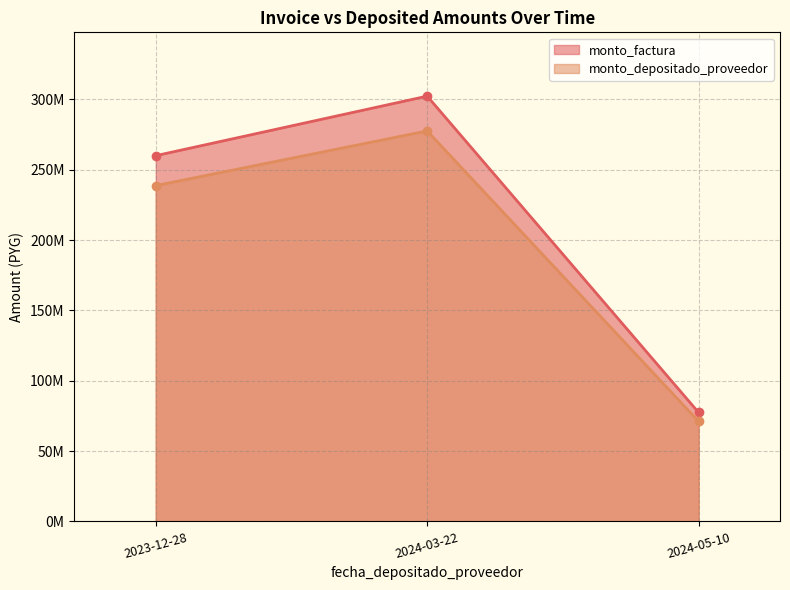

What is the label of the 1st point from the left?

2023-12-28